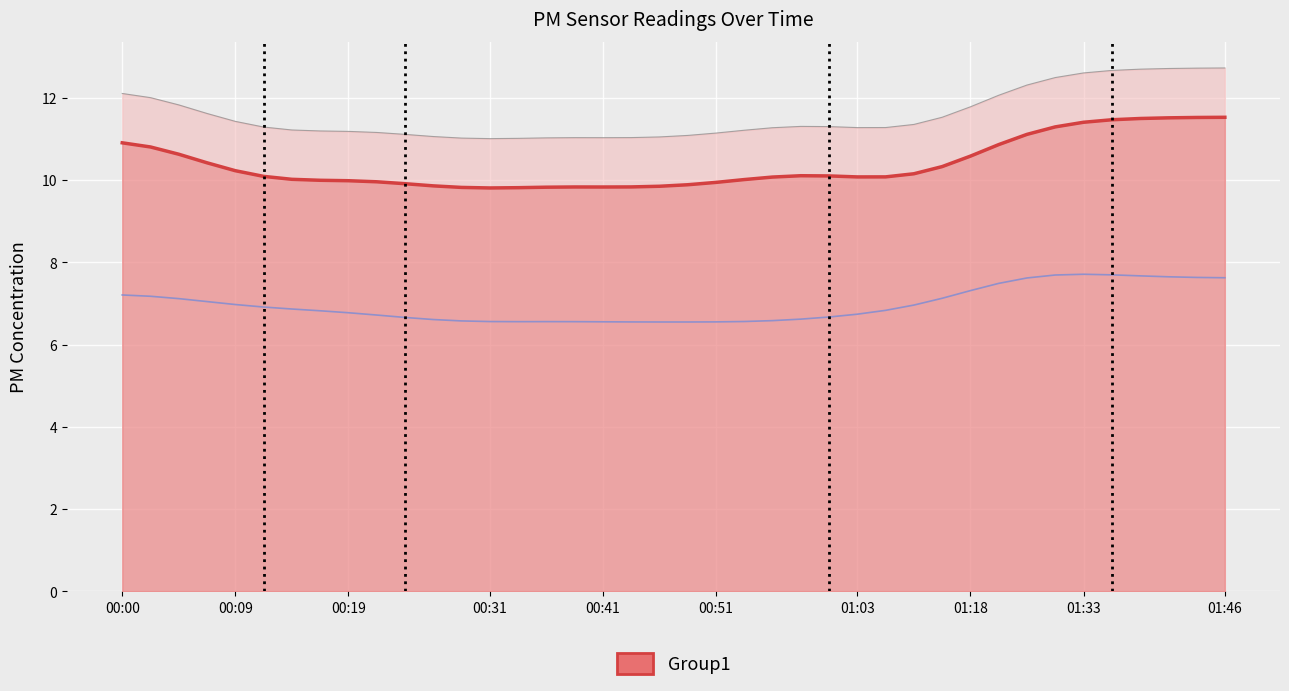

What is the highest value of the P2 (PM2.5) series?

7.7